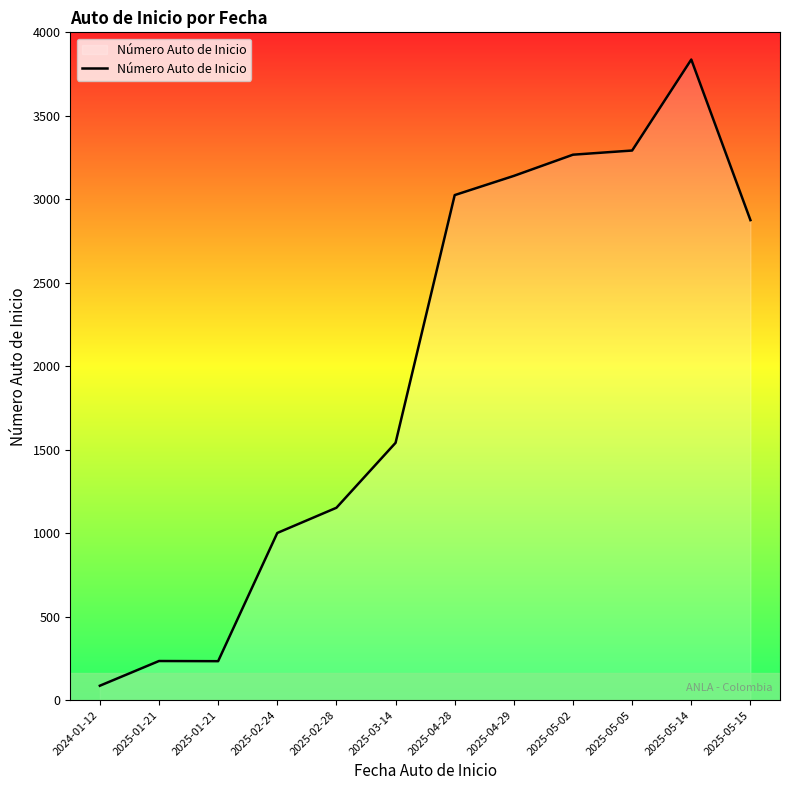

At which category does the chart reach its minimum across all series?

2024-01-12